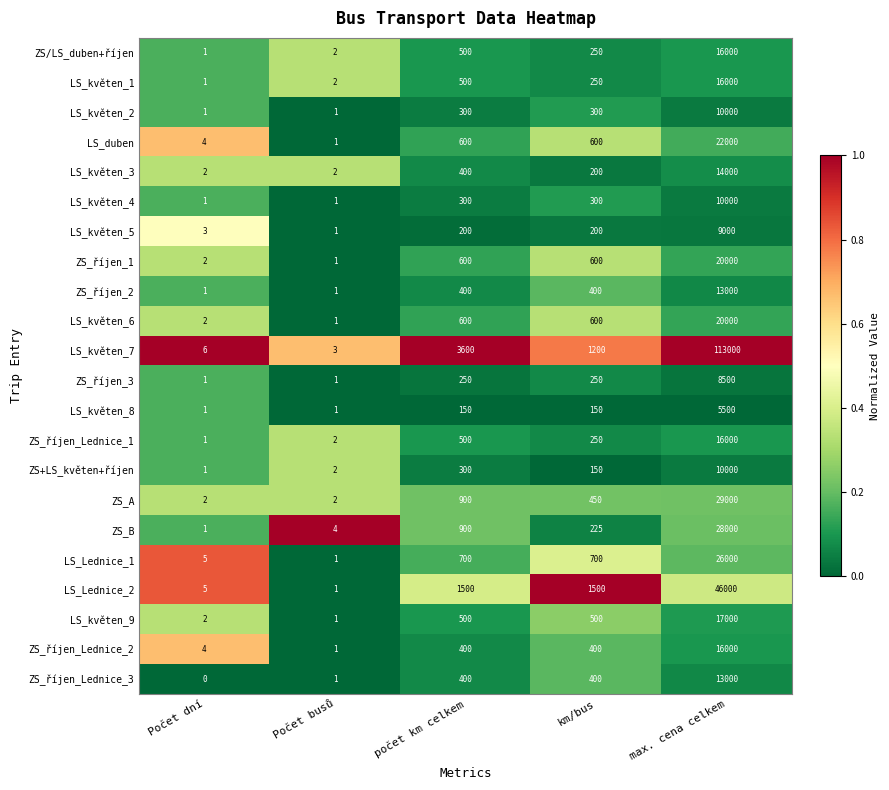

At how many categories does at least one series exceed 0?

5